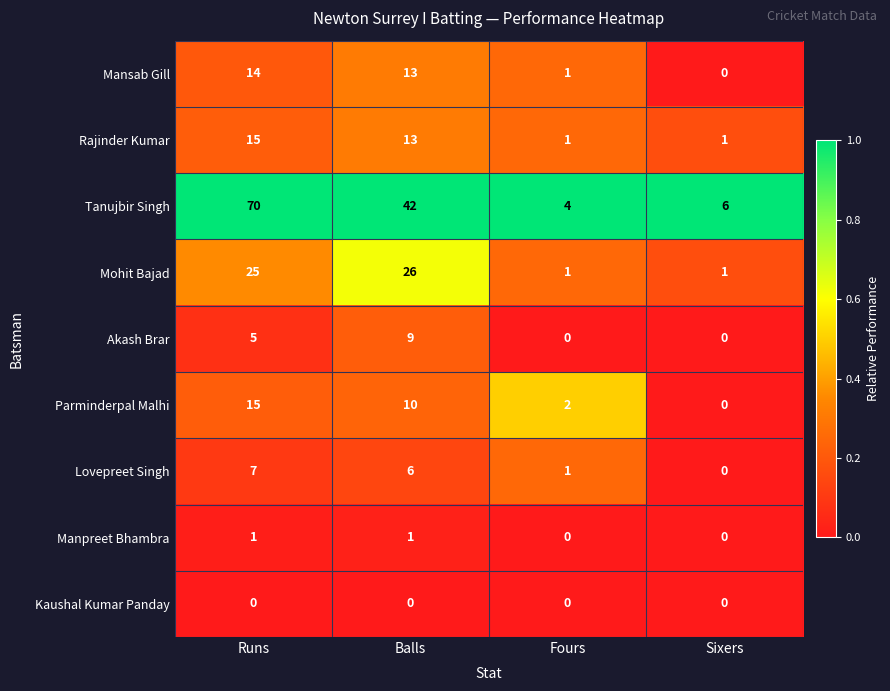

What is the maximum value for Lovepreet Singh?

7